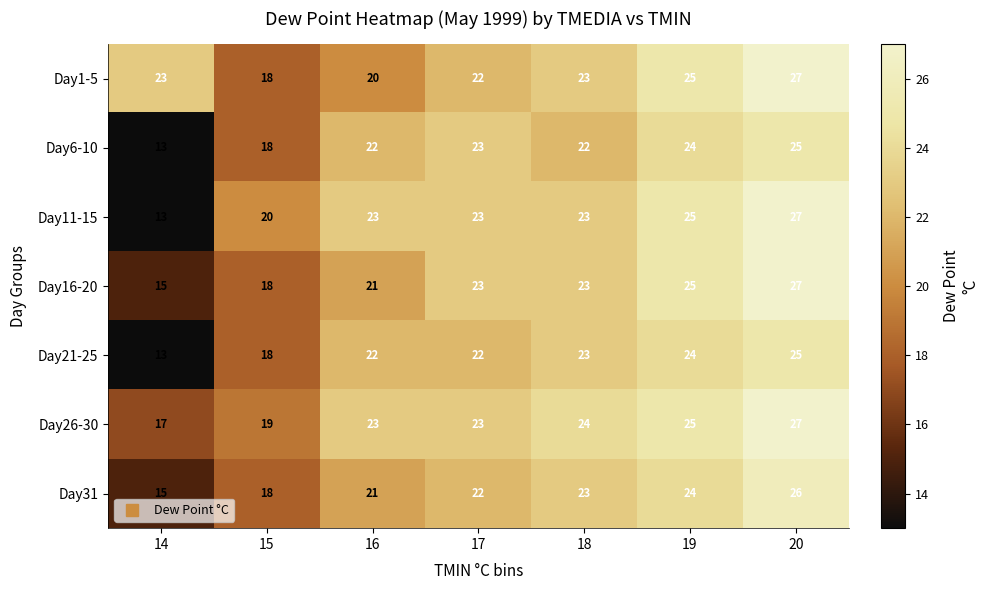

The value of Day21-25 at 16 is 31. True or false?

False